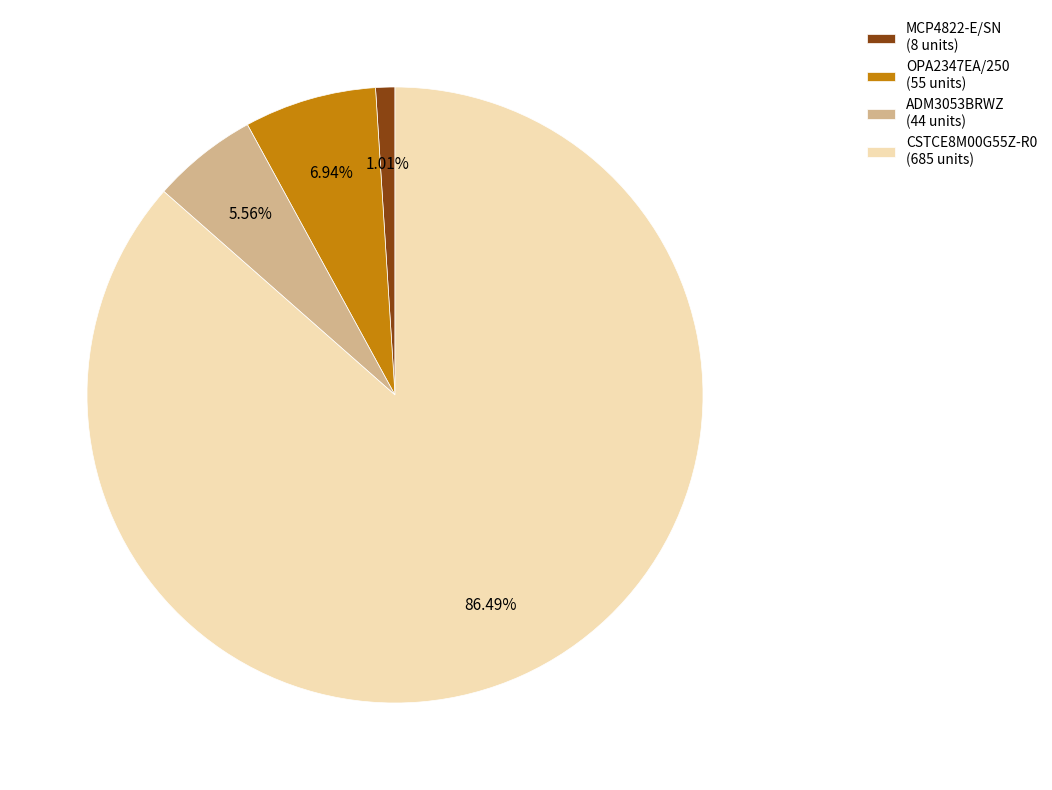

Between CSTCE8M00G55Z-R0 (685 units) and MCP4822-E/SN (8 units), which is larger?

CSTCE8M00G55Z-R0 (685 units)